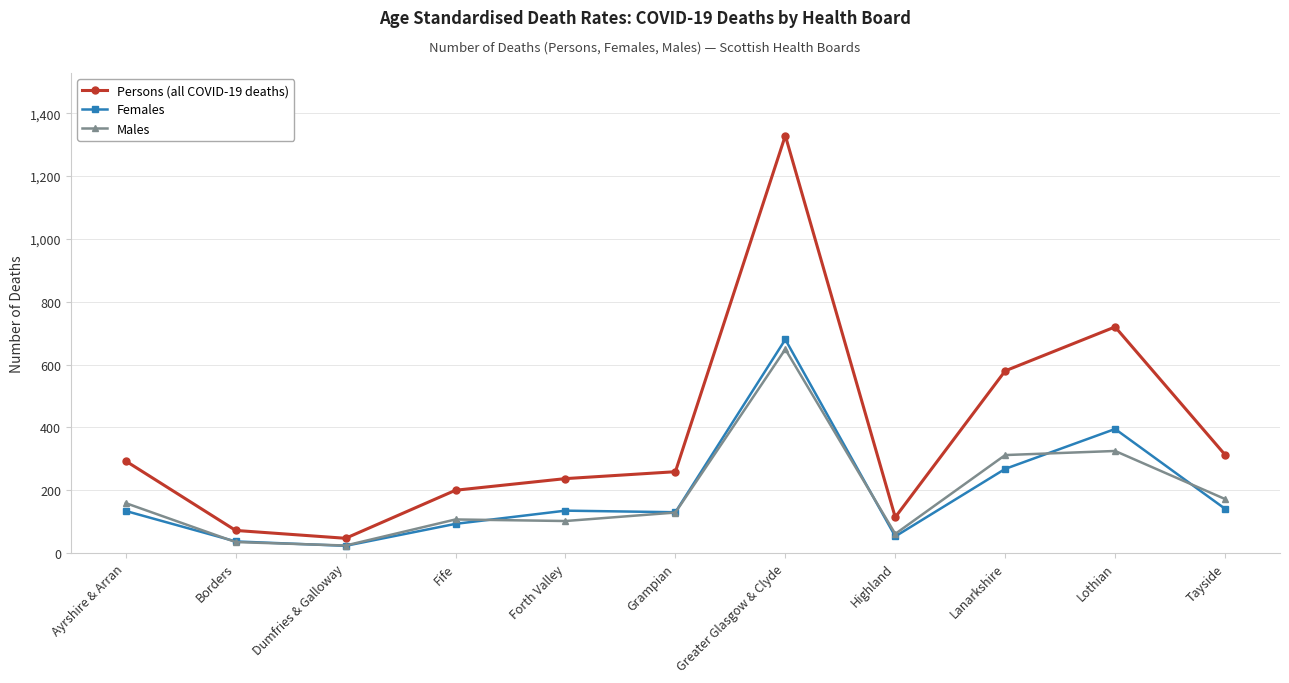

Is the value of Persons (all COVID-19 deaths) at Greater Glasgow & Clyde greater than the value of Females at Dumfries & Galloway?

Yes